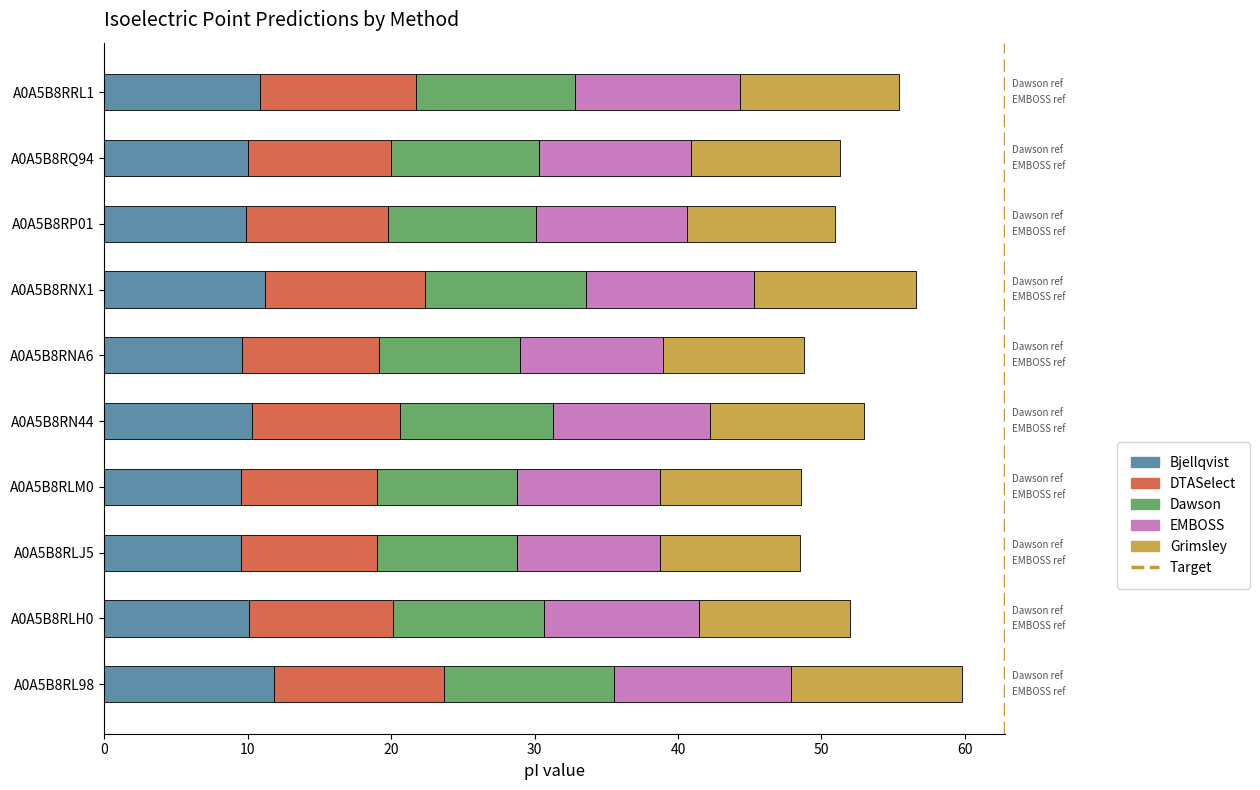

Is it true that Bjellqvist equals 10.1 at A0A5B8RLH0?

True